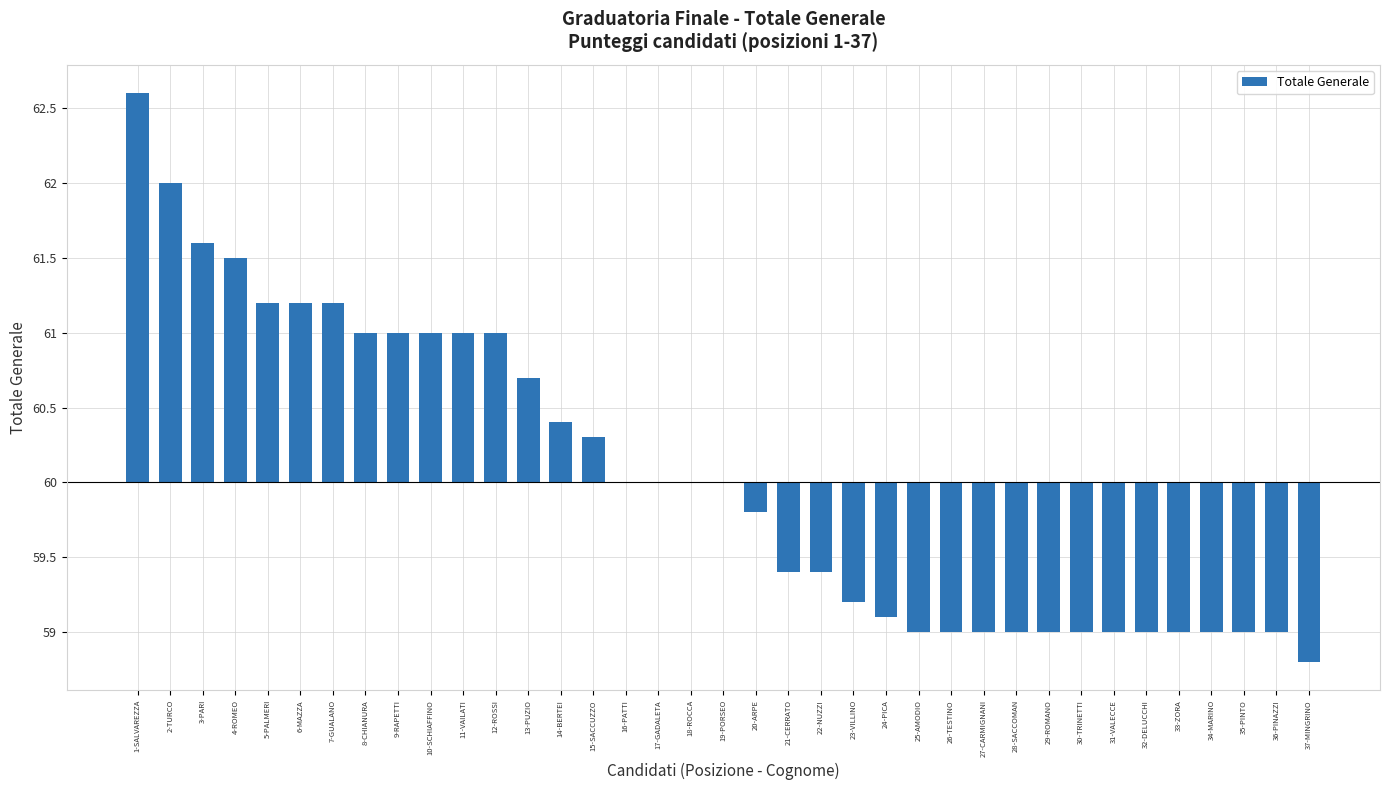

The chart shows a value of -0.2 at 36-PINAZZI. True or false?

False